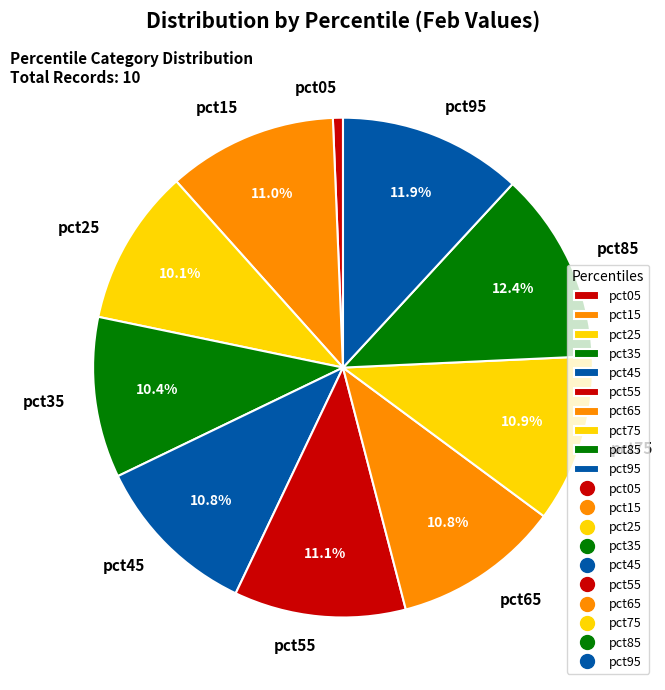

Does pct25 represent more than half of the total?

No